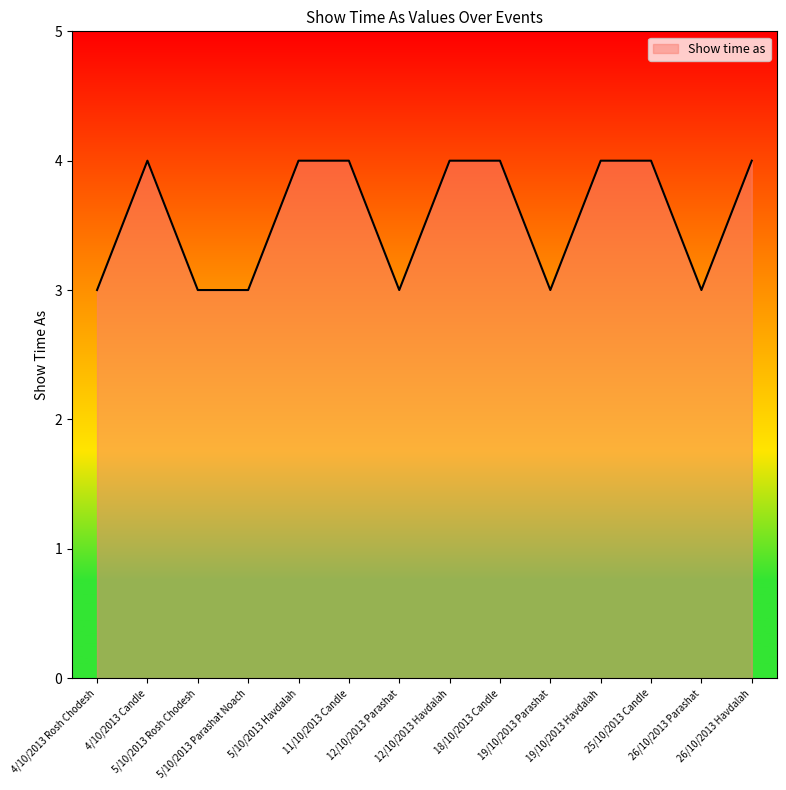

True or false: the data shows 4 at 11/10/2013 Candle.

True